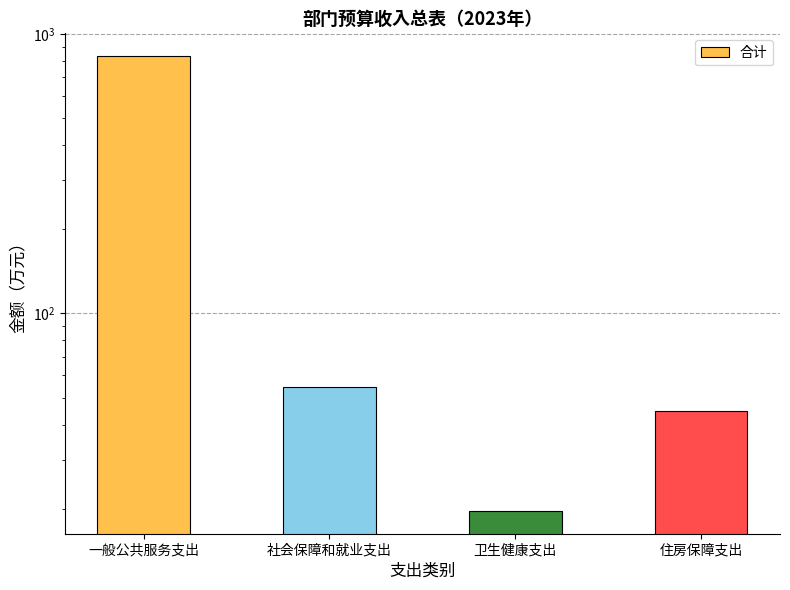

Rank the categories by value from lowest to highest.

卫生健康支出, 住房保障支出, 社会保障和就业支出, 一般公共服务支出